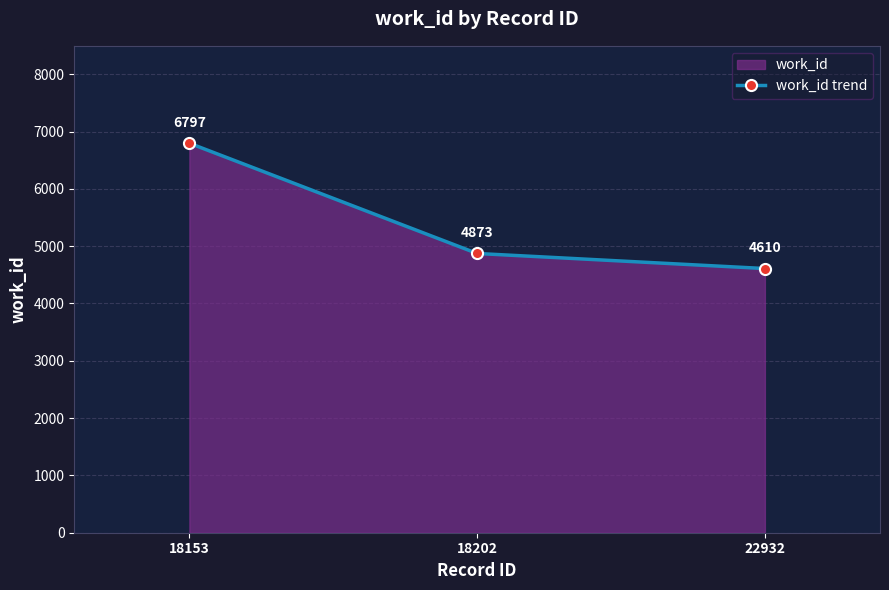

Is it true that the value at 18202 is 3164?

False